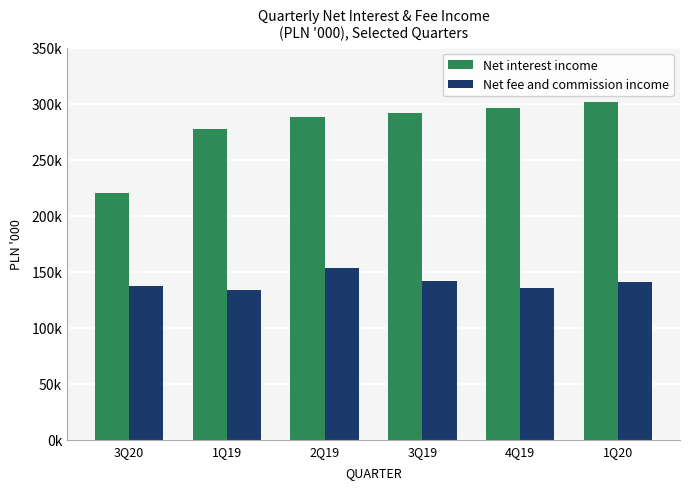

What are all the series names shown in the legend?

Net interest income, Net fee and commission income